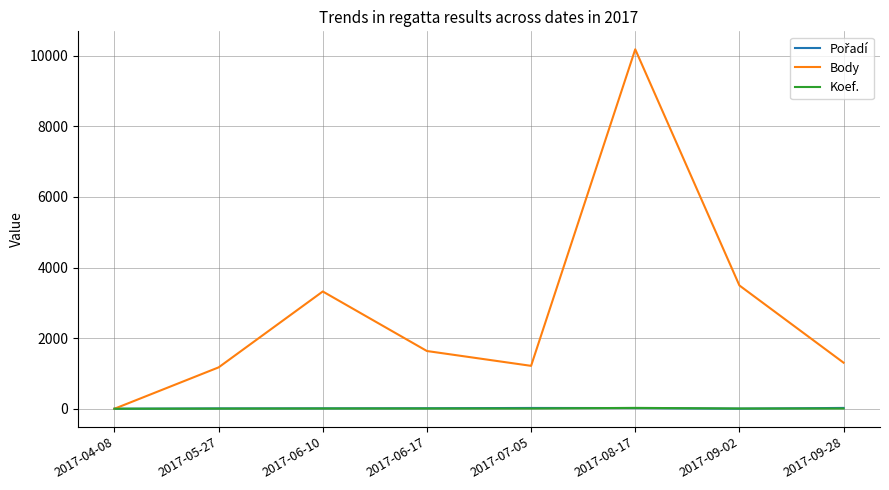

At which category is the sum across all series the highest?

2017-08-17